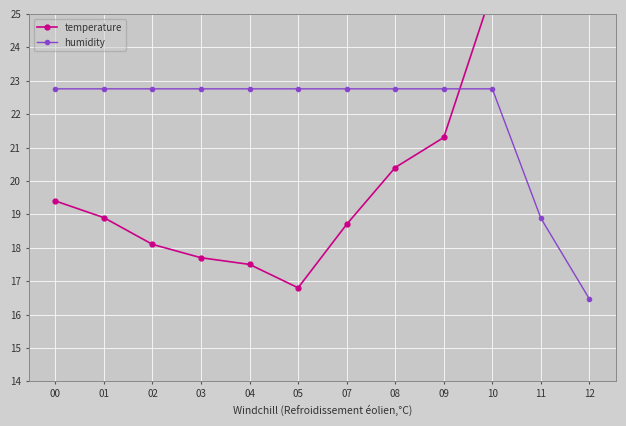

What is the spread (max minus min) of values at 05?

6.0